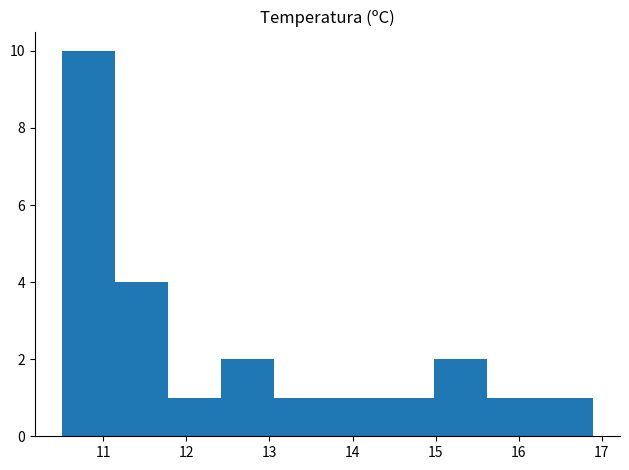

Which range on the x-axis has the tallest bar?

10.50 to 11.14